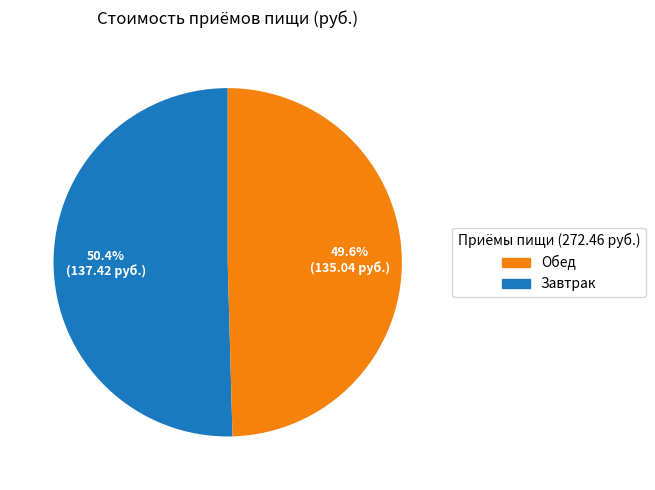

To the nearest percent, what is the difference between the largest and smallest slice percentages?

1%